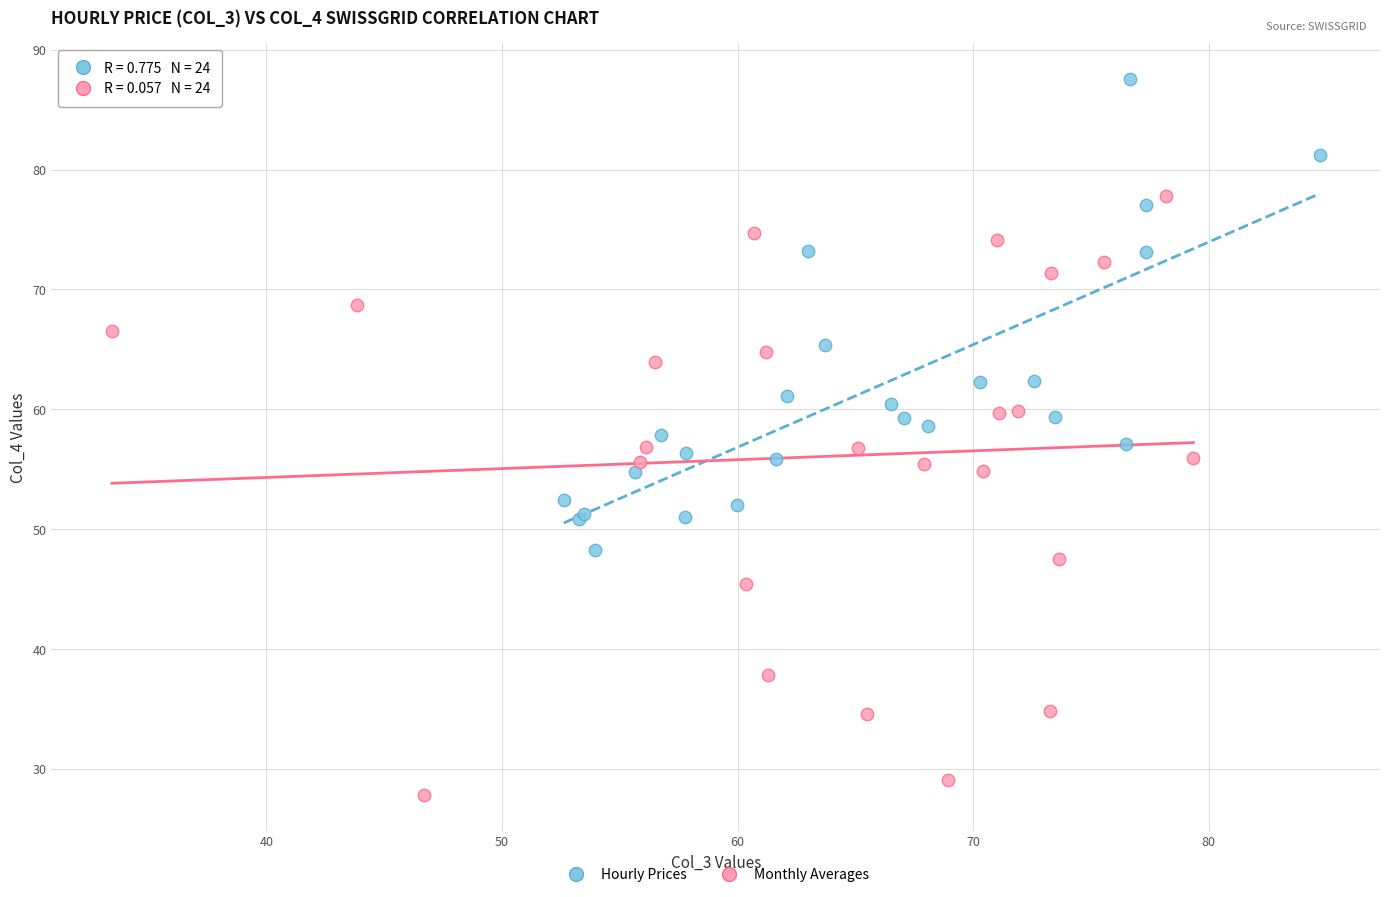

Which series contains the highest Y value?

Hourly Prices